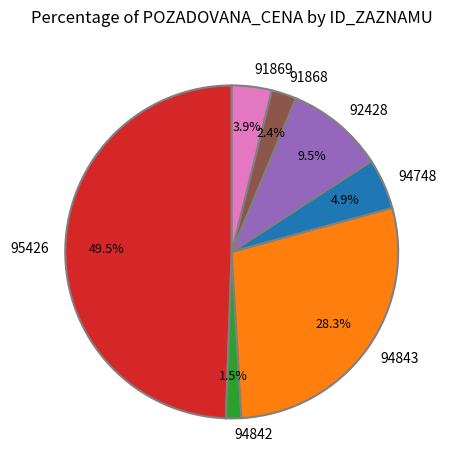

How many slices are in this pie chart?

7